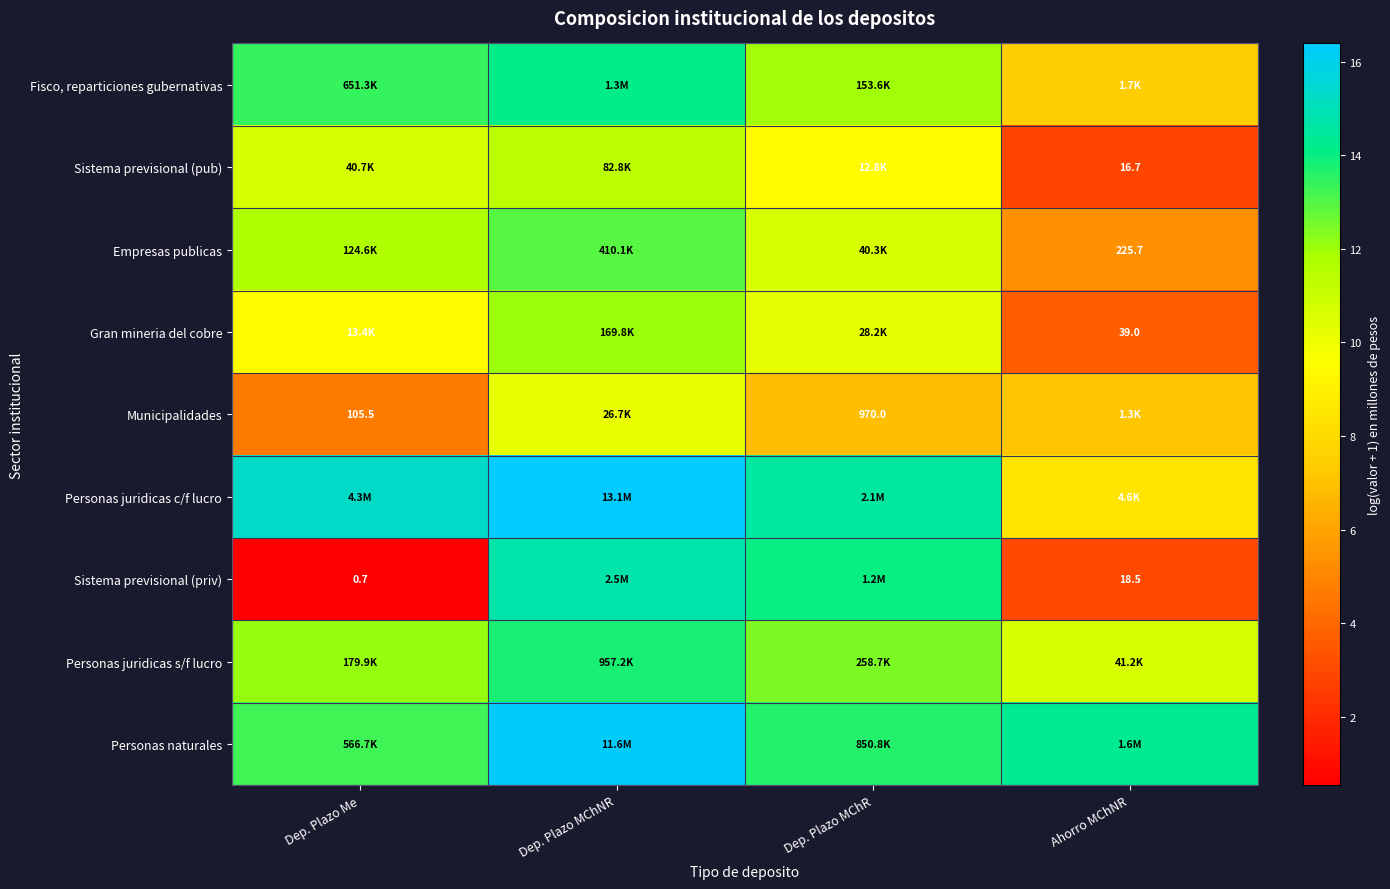

Where is Gran mineria del cobre nearest to the value 7?

Dep. Plazo Me